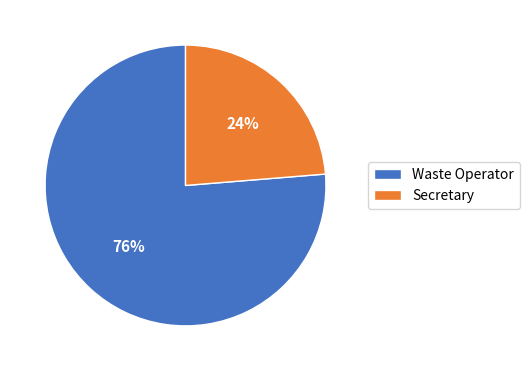

To the nearest percent, what is the average slice percentage?

50%